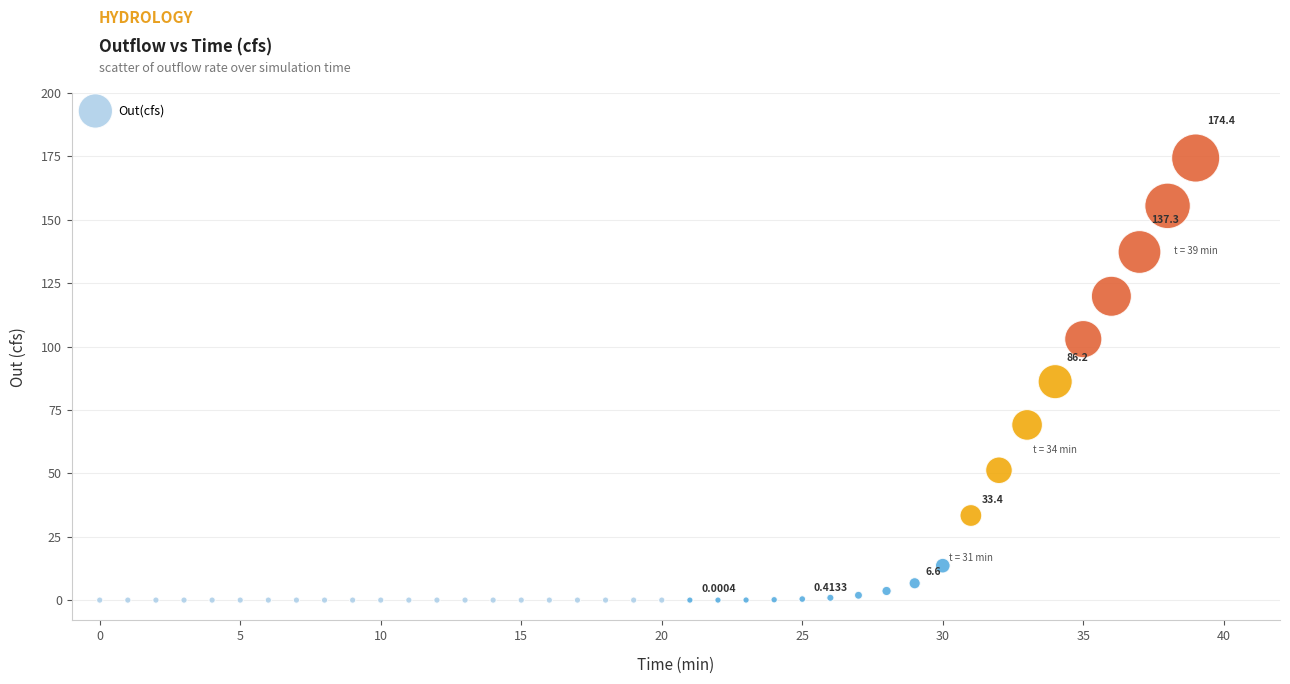

What is the range of Y values (max minus min)?

174.4